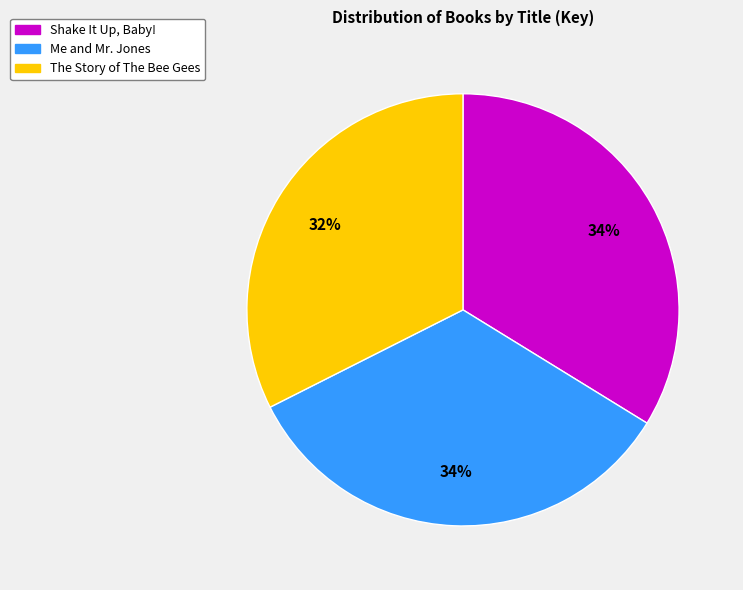

Is there any slice that represents more than half of the pie?

No